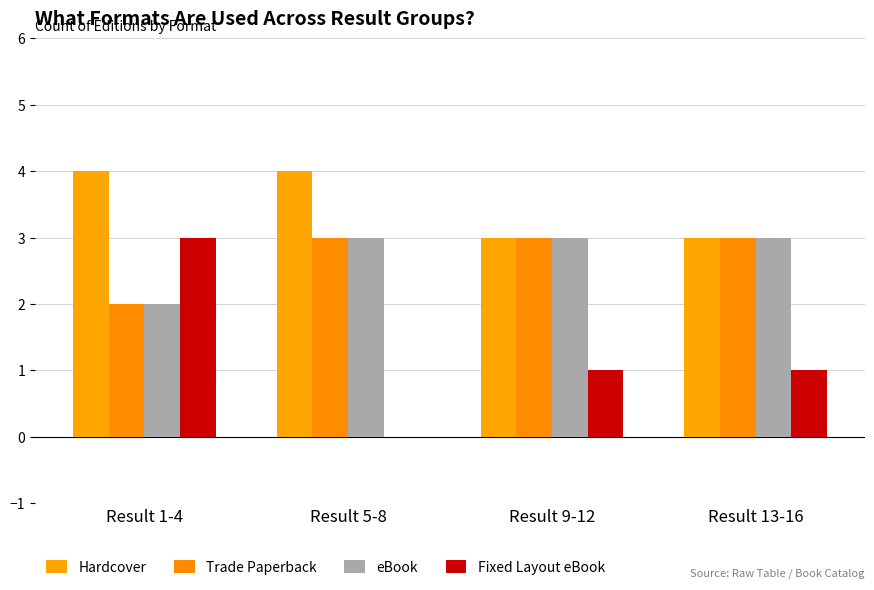

How many groups of bars are there?

4